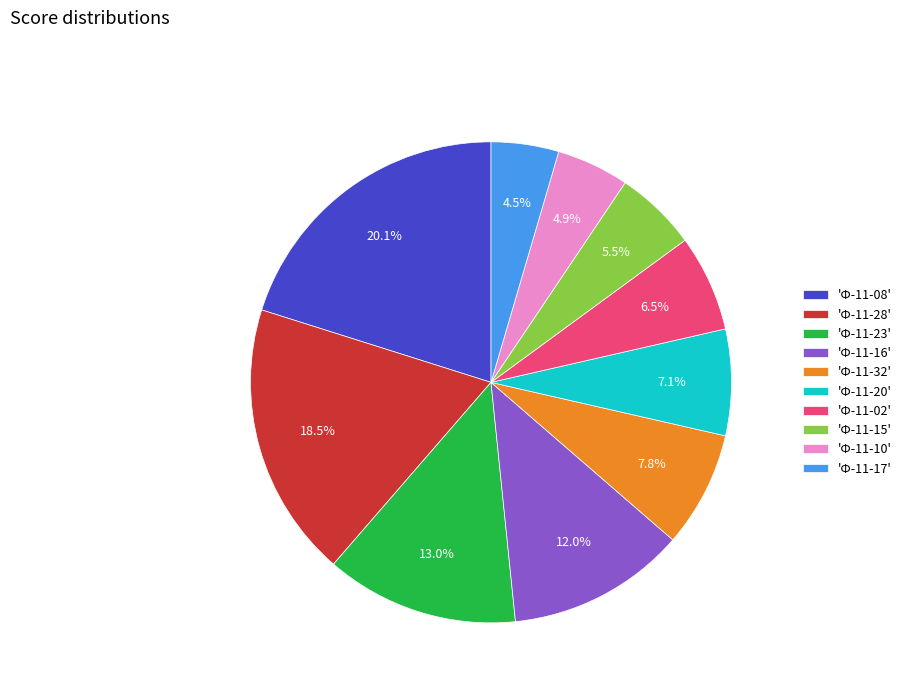

Is the sum of 'Ф-11-28' and 'Ф-11-16' greater than half?

No